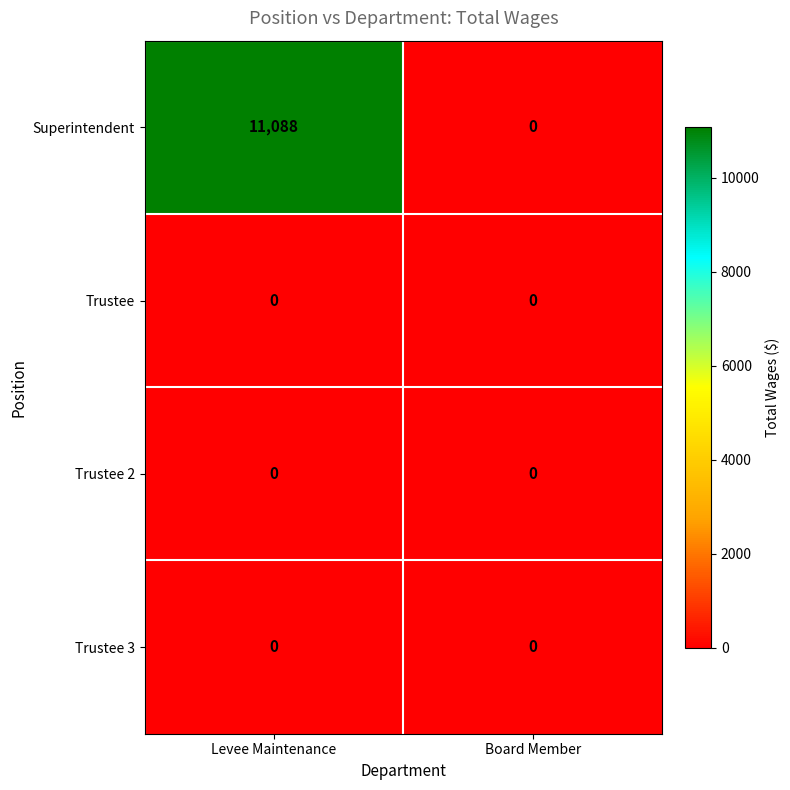

Reading left to right, transcribe all the data shown in this chart.

Superintendent: 11088	0
Trustee: 0	0
Trustee 2: 0	0
Trustee 3: 0	0